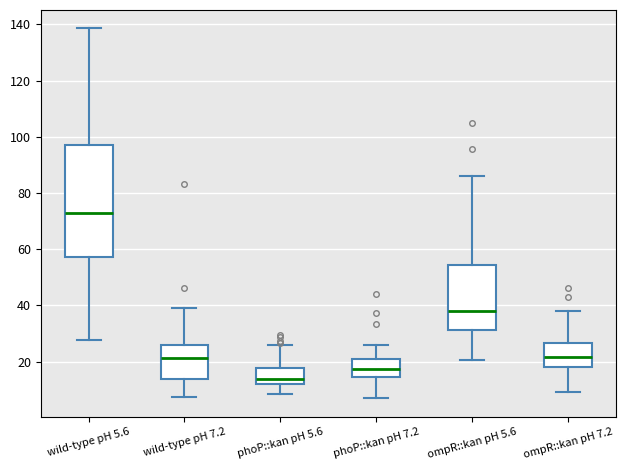

Reading left to right, read every box against the y-axis: the position of its median line, the range the box covers, and the ends of its whiskers. The values are not printed on the chart, so give them approximately, as read against the axis.

wild-type pH 5.6: median 72, box 58 to 96, whiskers 28 to 138
wild-type pH 7.2: median 22, box 14 to 26, whiskers 8 to 40
phoP::kan pH 5.6: median 14, box 12 to 18, whiskers 8 to 26
phoP::kan pH 7.2: median 18, box 14 to 22, whiskers 6 to 26
ompR::kan pH 5.6: median 38, box 32 to 54, whiskers 20 to 86
ompR::kan pH 7.2: median 22, box 18 to 26, whiskers 10 to 38